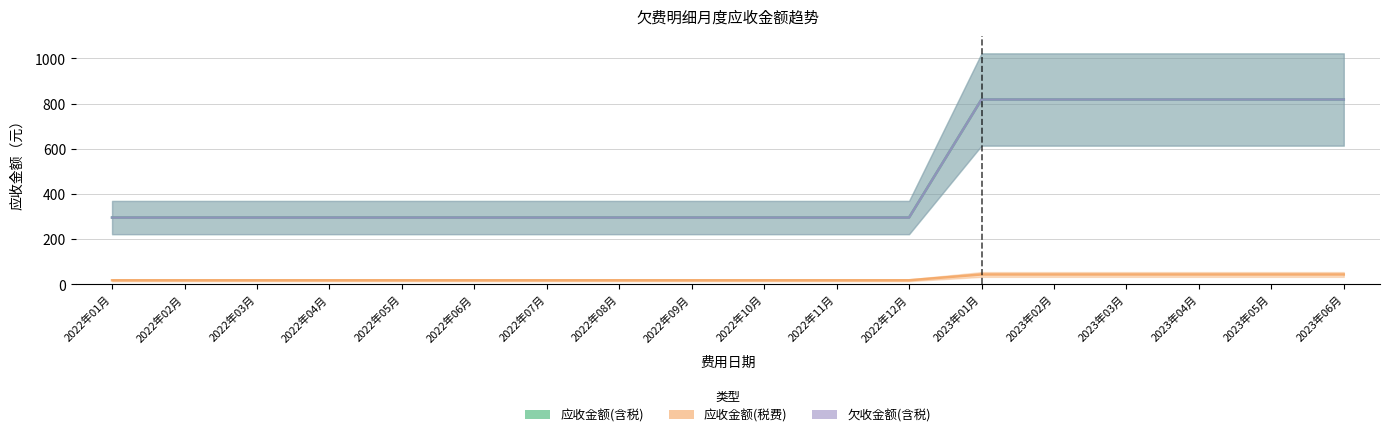

What are all the series names shown in the legend?

应收金额(含税), 应收金额(税费), 欠收金额(含税)